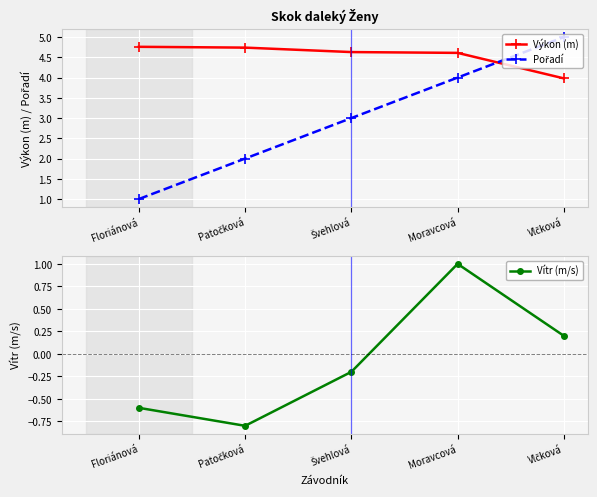

What is the average value of the Vítr (m/s) series?

-0.1